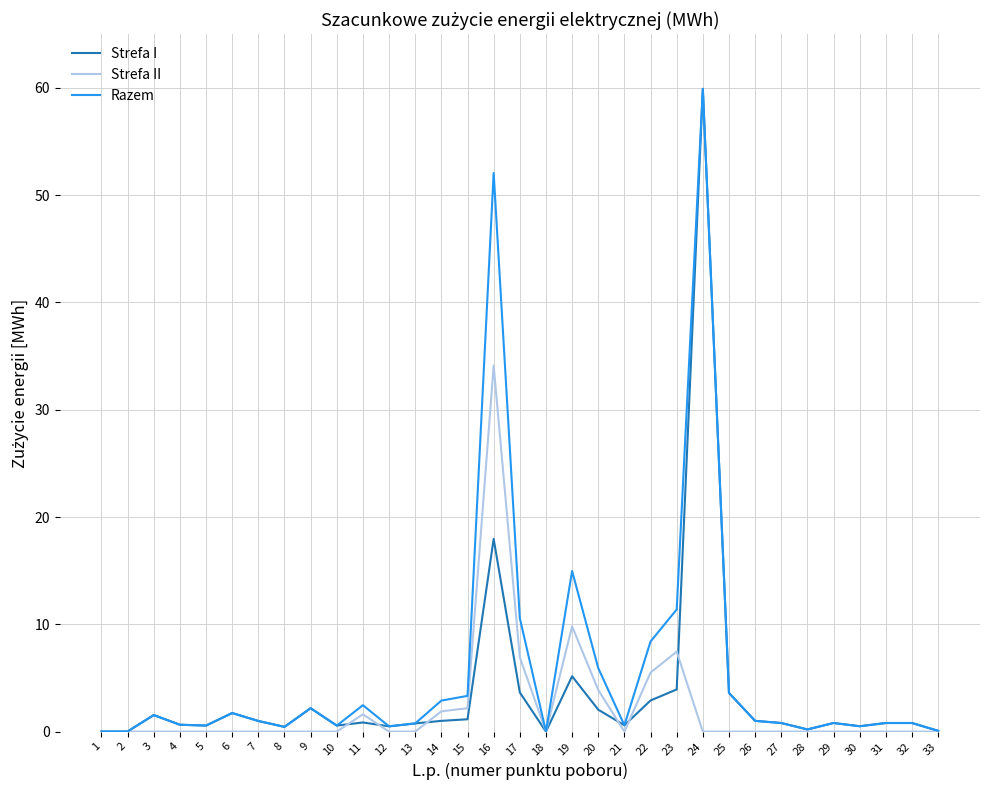

Which series has the largest total across all categories?

Razem